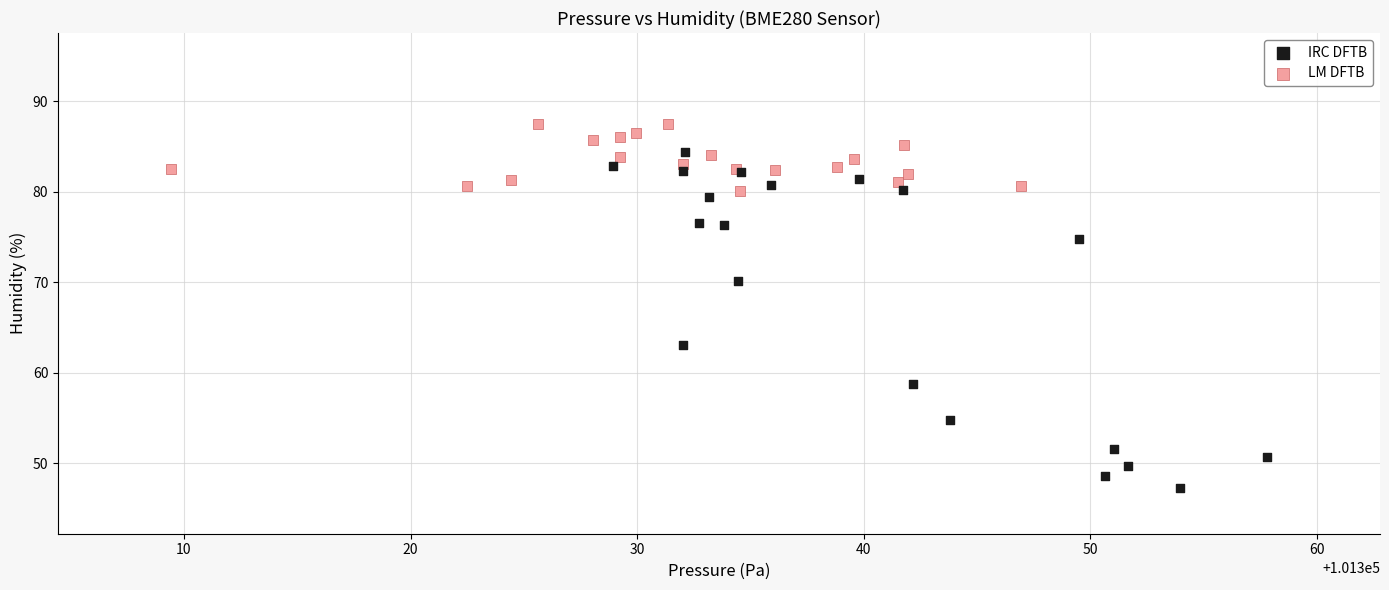

Which series contains the lowest Y value?

IRC DFTB